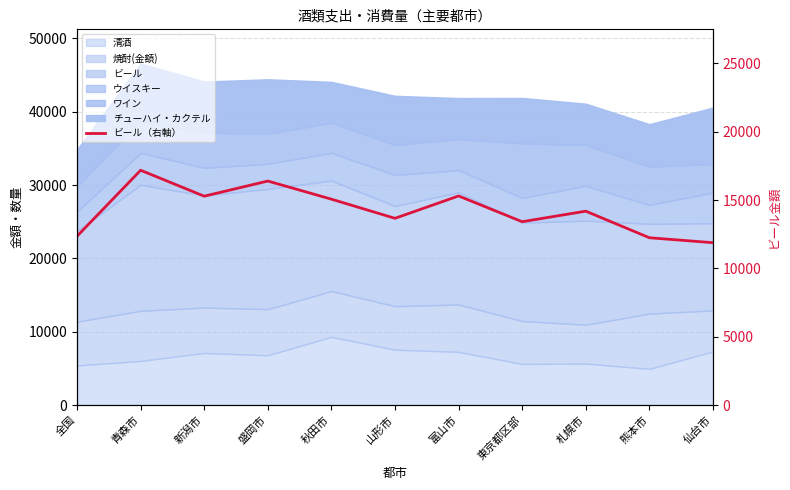

What is the sum of the values at 山形市 and 秋田市?

28737